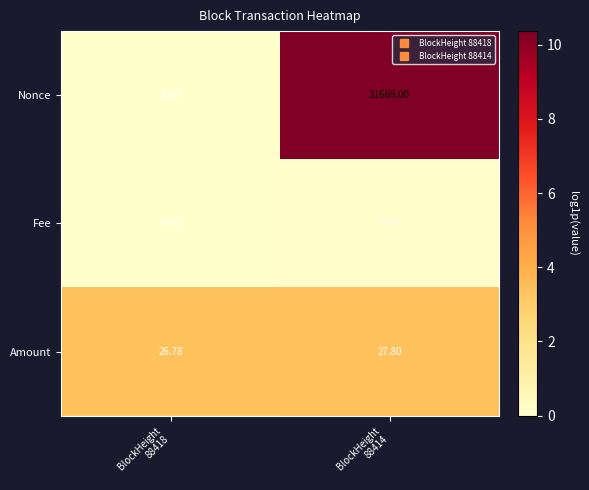

Which series has the largest total across all categories?

Nonce